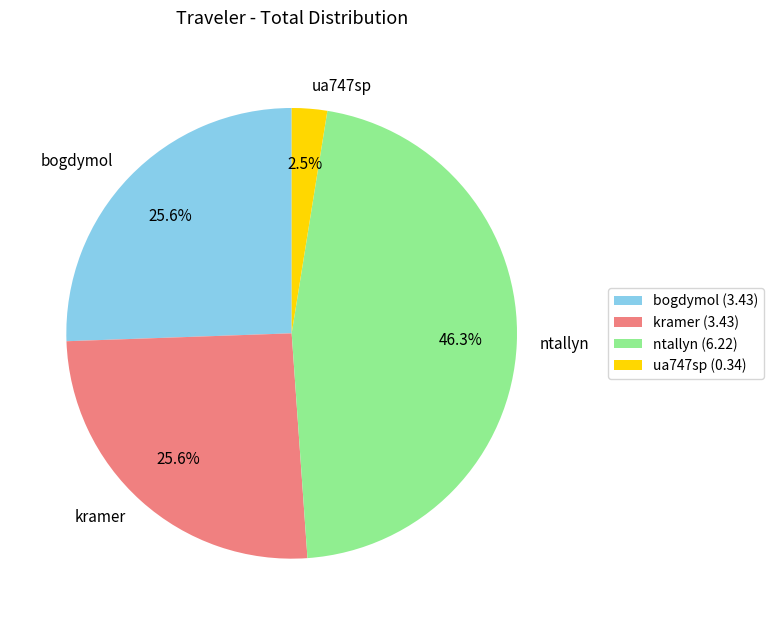

Is there any slice that represents more than half of the pie?

No